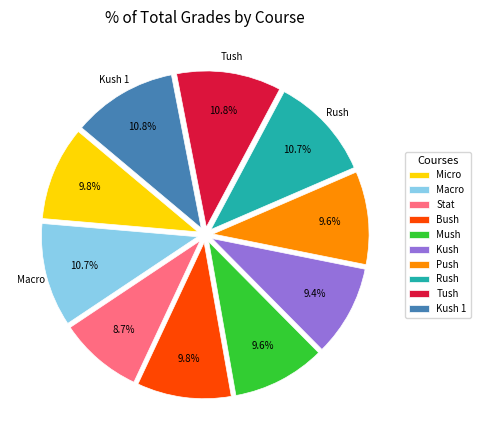

True or false: Macro accounts for 11% of the total.

True